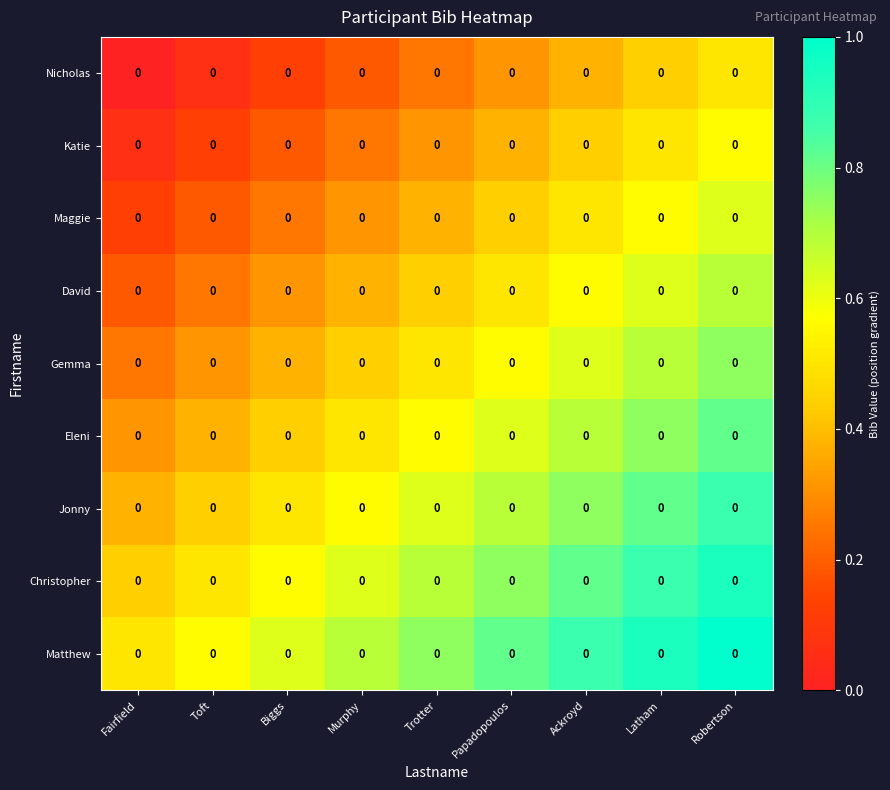

Which category has the highest value across all series?

Robertson